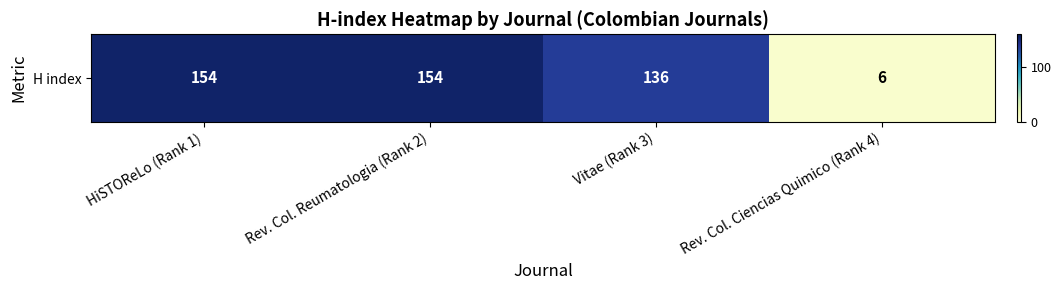

What is the maximum value shown in the chart?

154